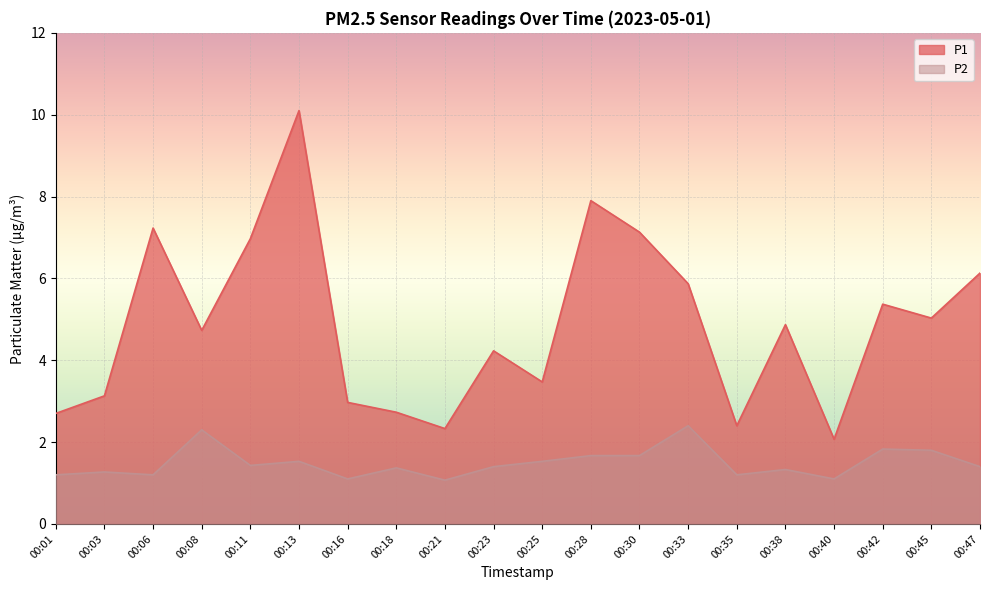

How many interior local valleys does the P1 series have?

6